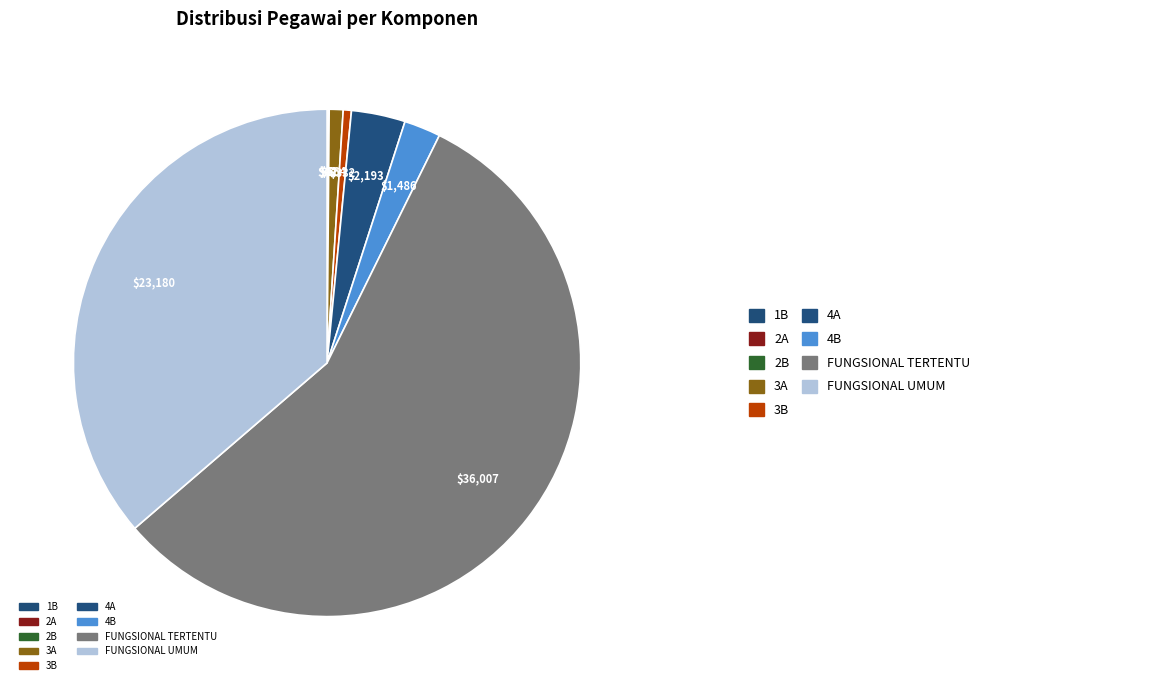

Is it true that 1B is 12% of the pie?

False